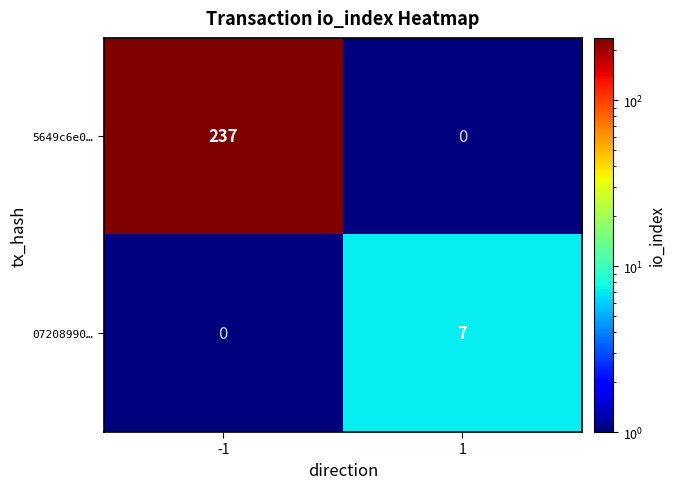

Rank the series by their maximum value, from lowest to highest.

07208990…, 5649c6e0…